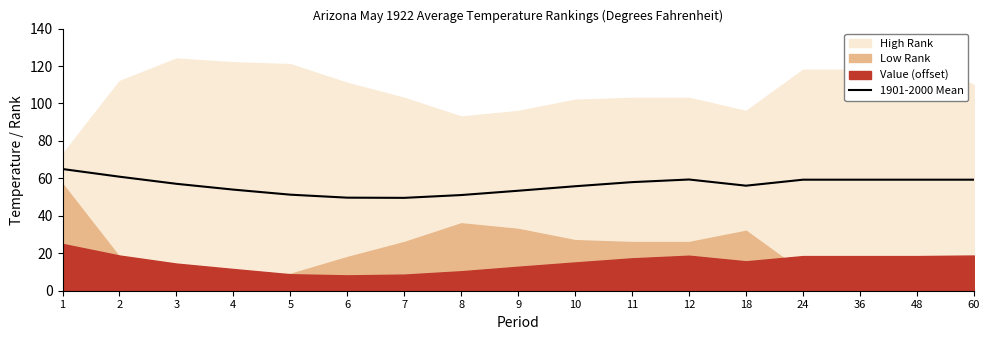

How many points are lower than both their immediate neighbors (excluding endpoints)?

2